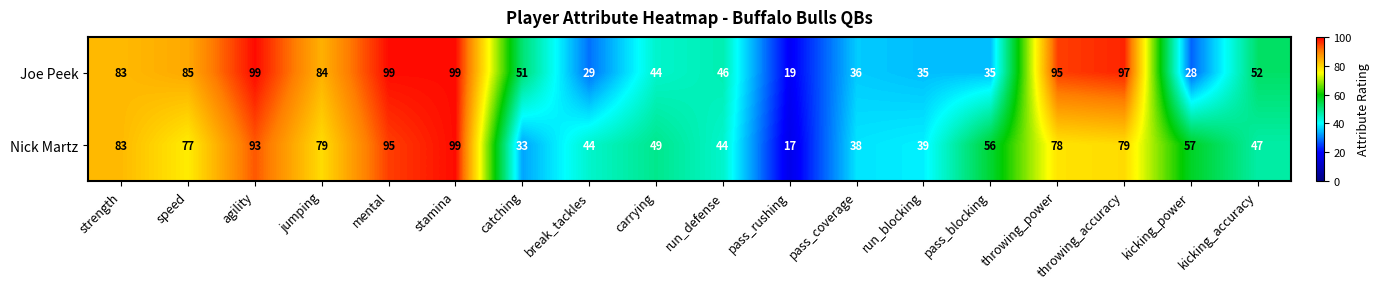

How many data points in Joe Peek are less than 52?

9